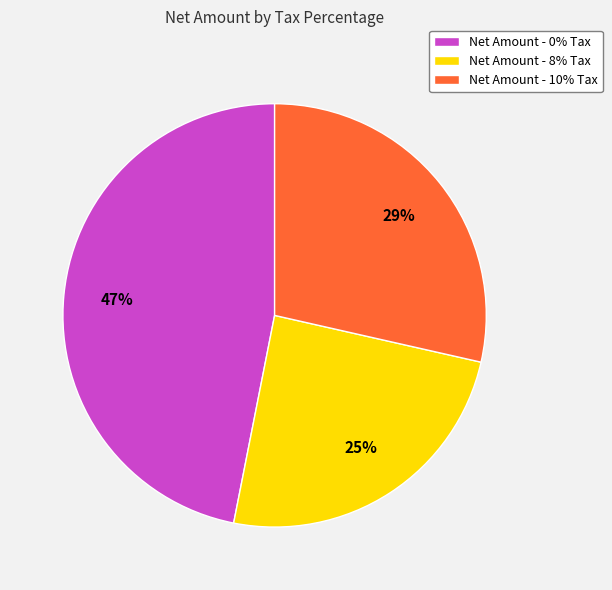

To the nearest percent, what is the difference between the largest and smallest slice percentages?

22%